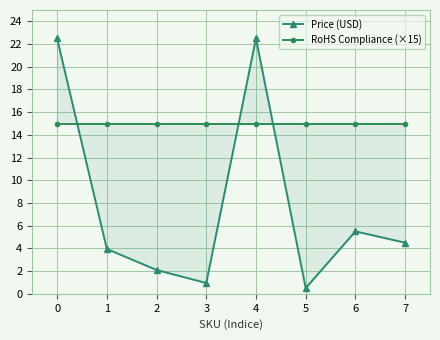

What is the approximate value of RoHS Compliance (×15) at 6?

15.0